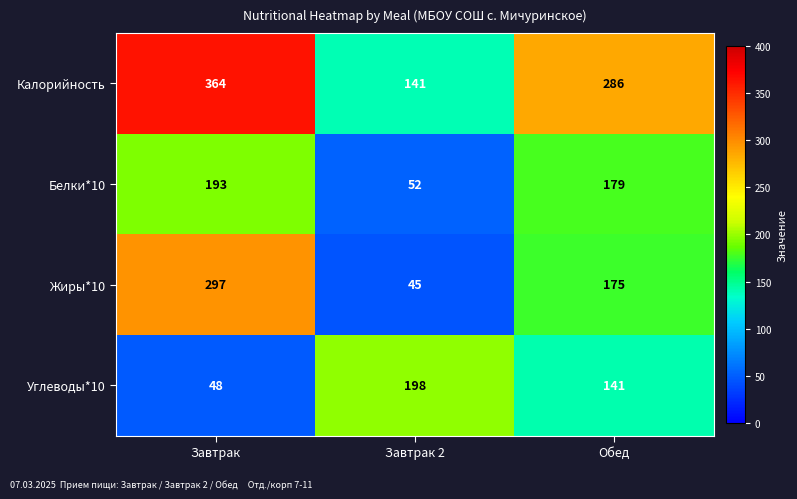

Count the number of data series in this chart.

4